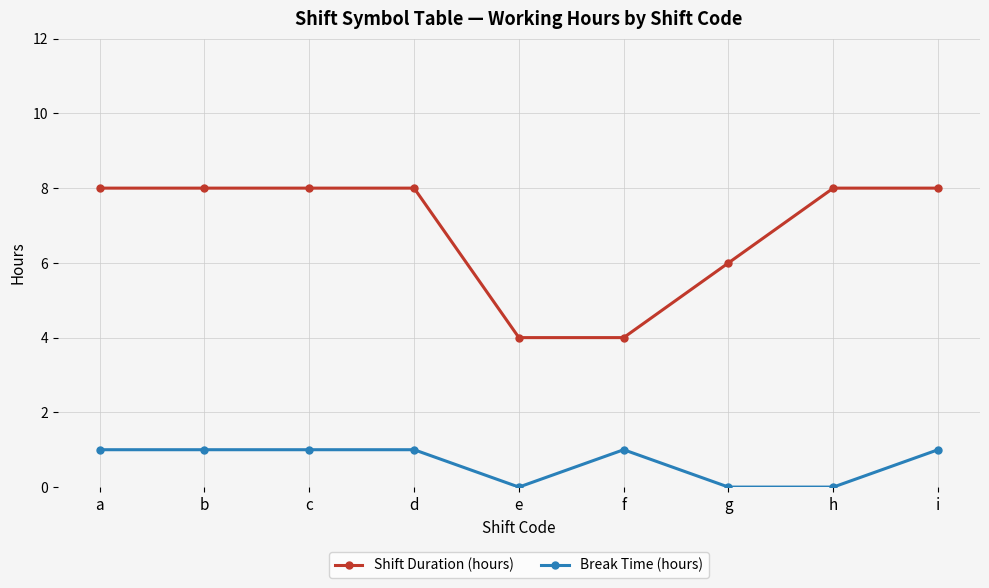

What is the approximate value of Shift Duration (hours) at g?

6.0